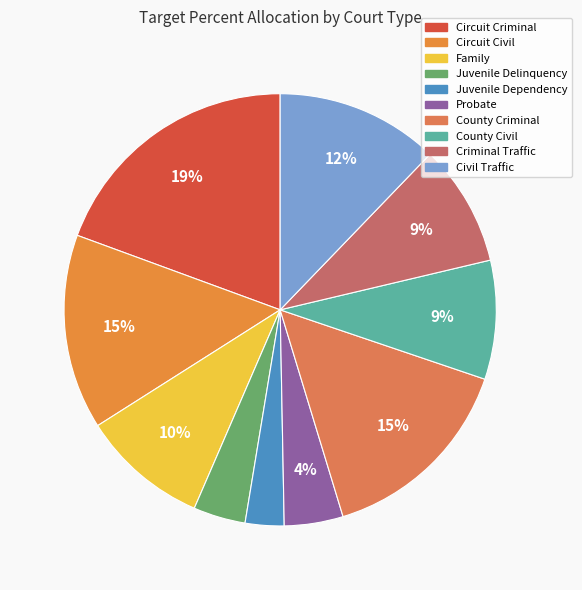

How much of the chart is everything except Family?

90.5%